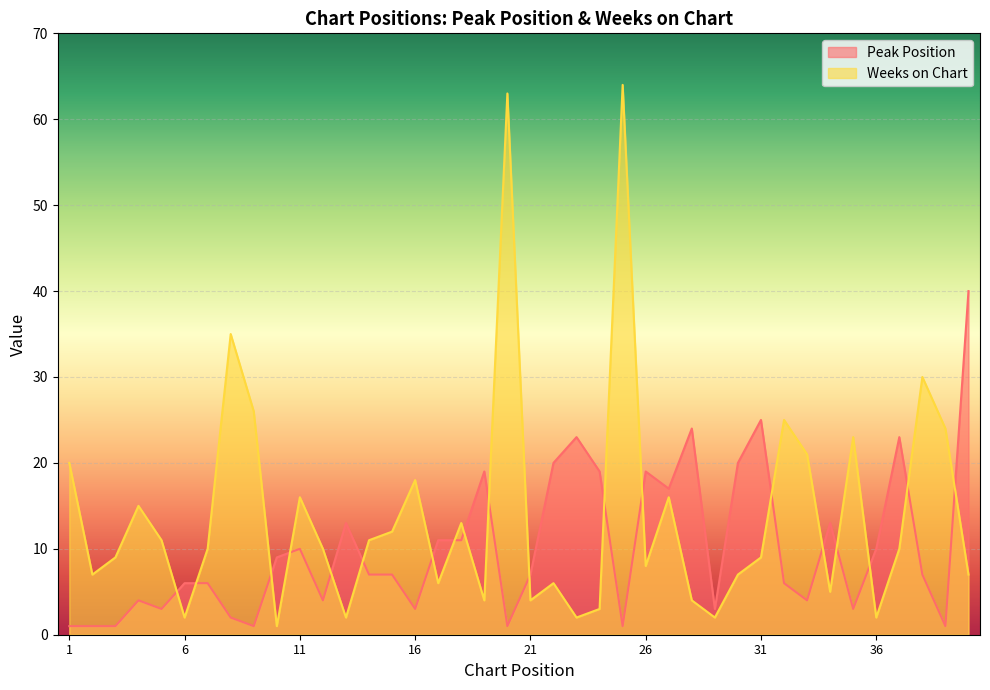

What is the value of the Weeks on Chart point at the 26th from the left?

8